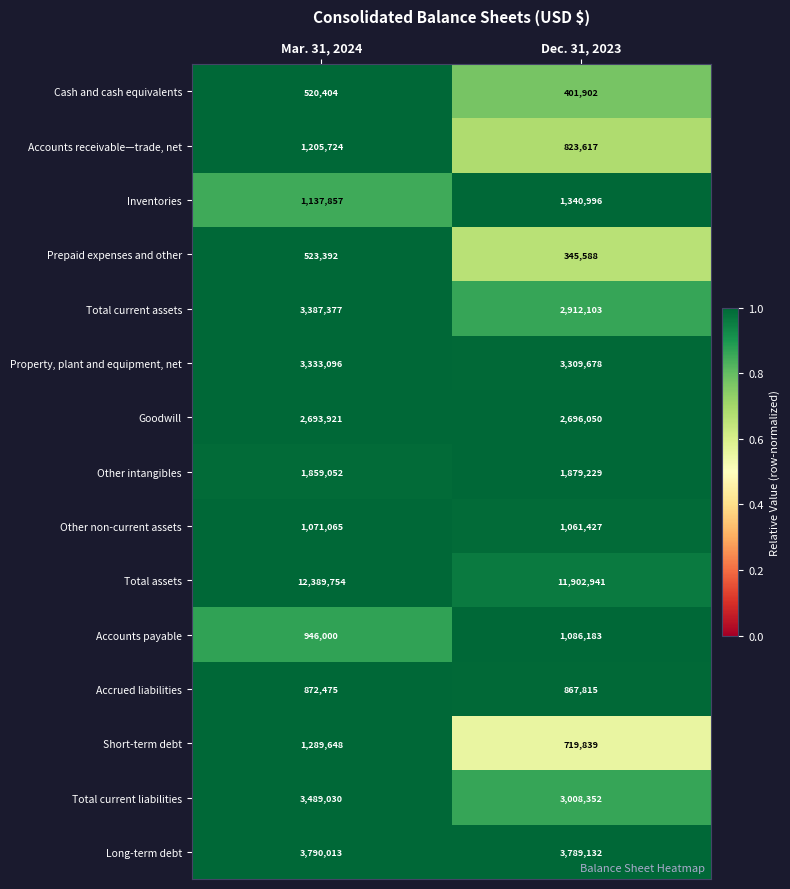

True or false: Accrued liabilities has a value of 867815 at Dec. 31, 2023.

True